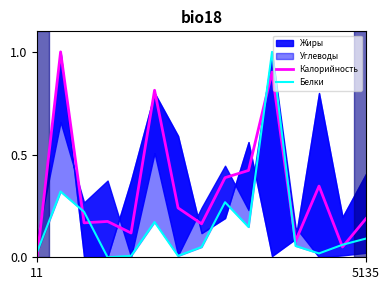

How many interior local valleys does the Калорийность series have?

5